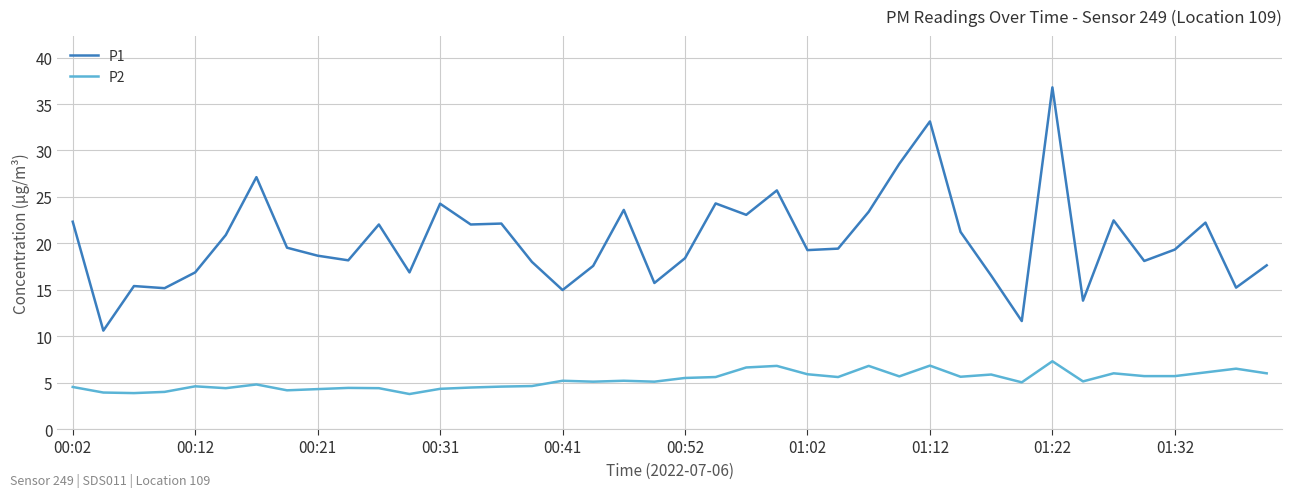

True or false: P2 and P1 intersect in this chart.

False